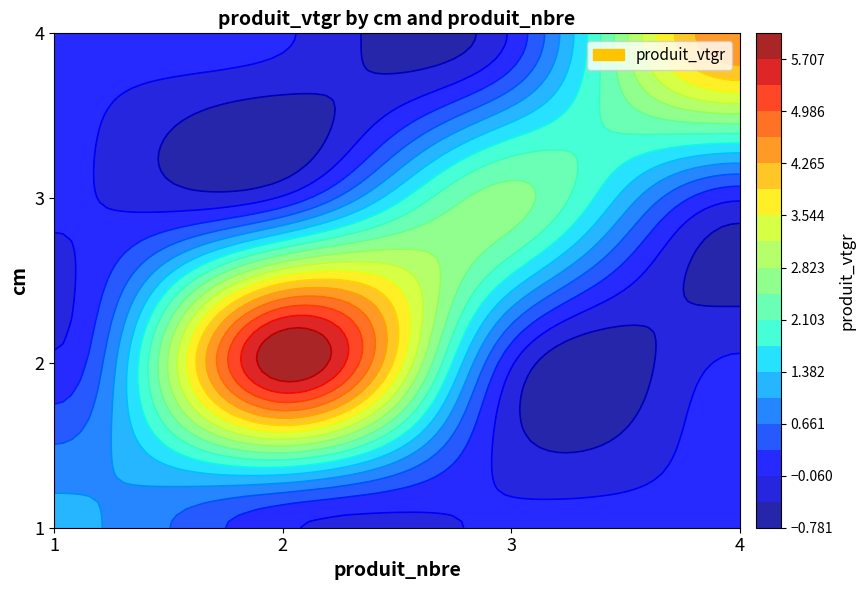

The chart shows a value of 6.0 at 2. True or false?

True